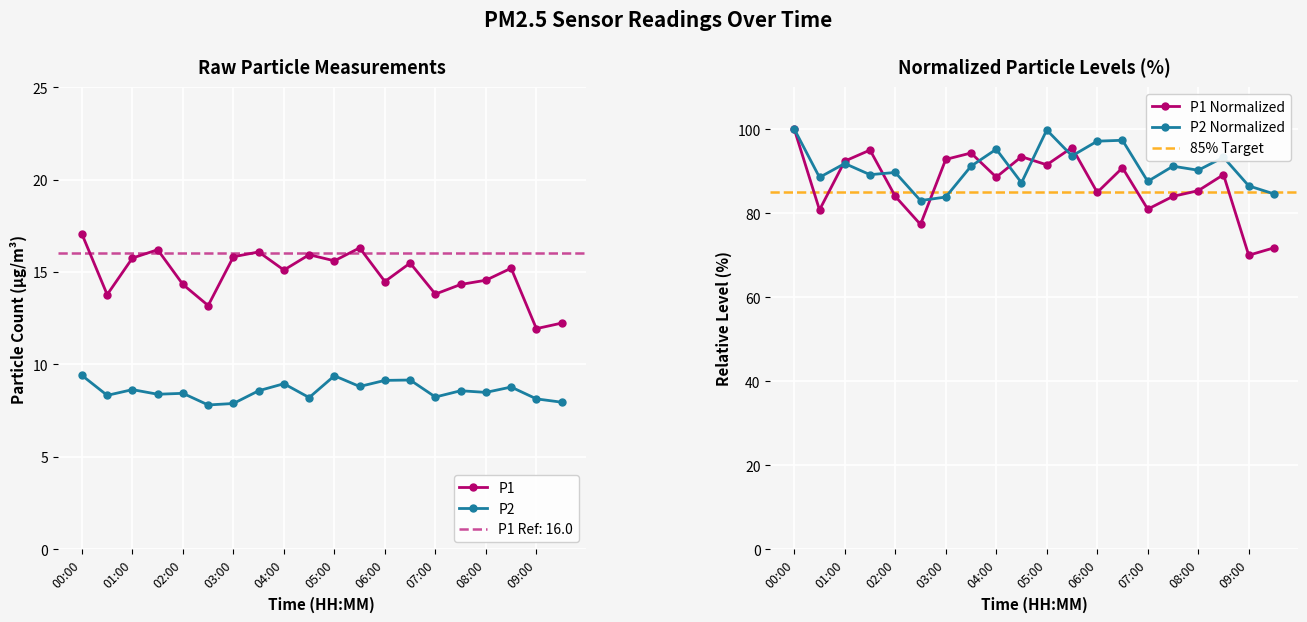

Where does the P2 series first go above 8?

00:00